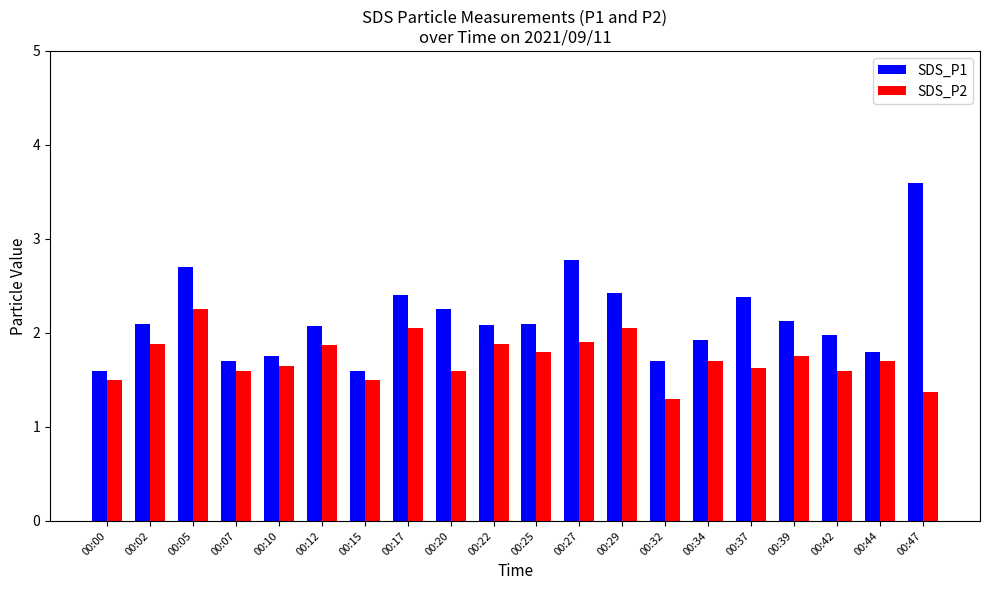

Which category has the highest value across all series?

00:47